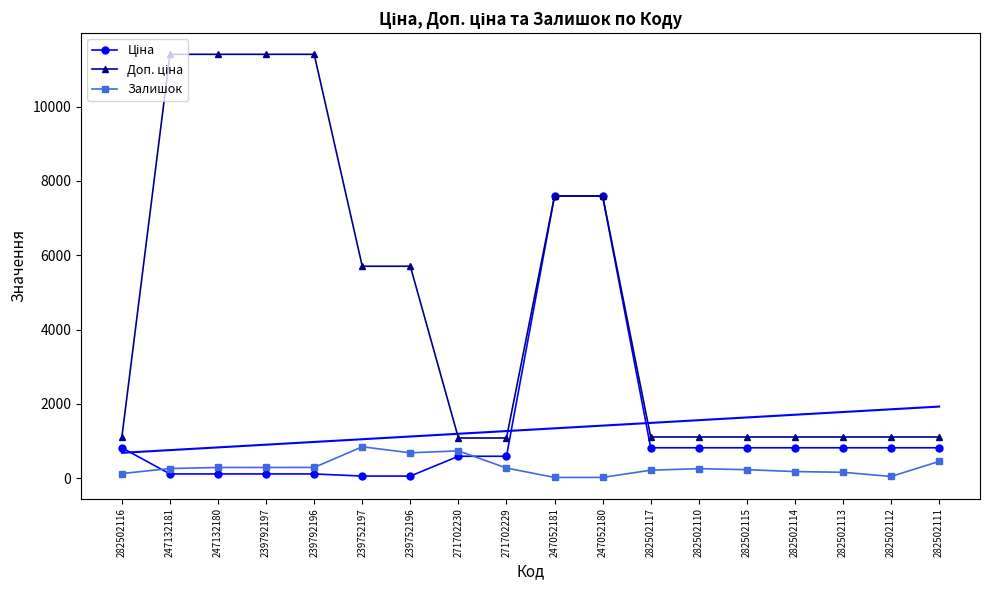

The value of Доп. ціна at 247132180 is 11410.0. True or false?

True